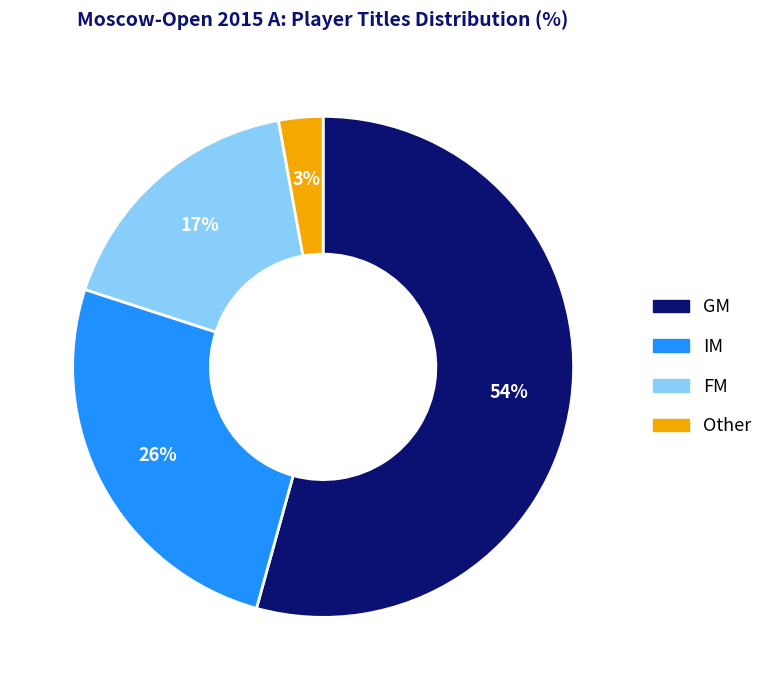

Combined, do FM and GM account for over 50%?

Yes